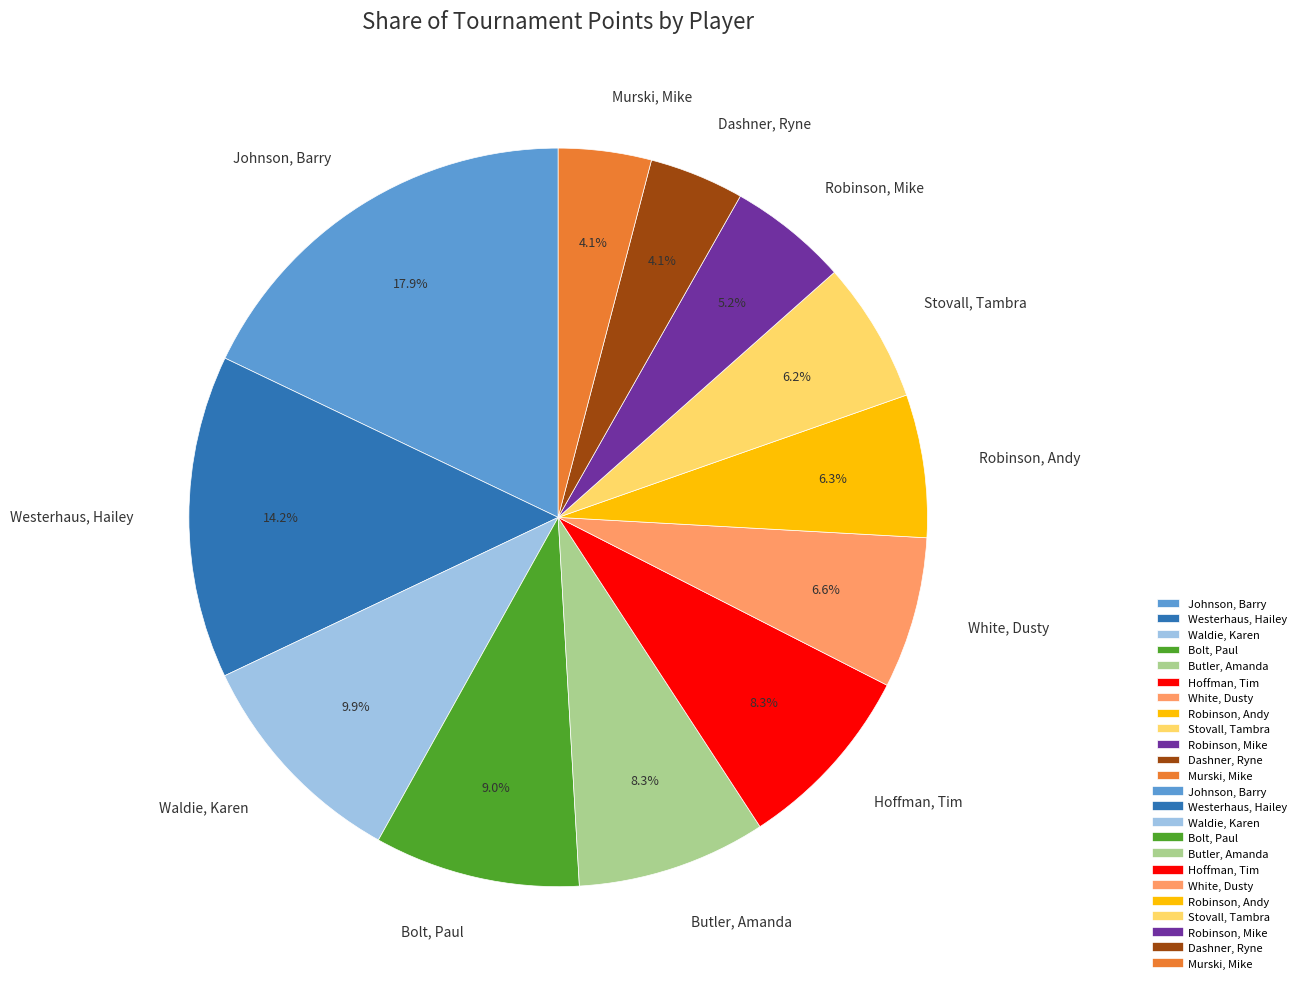

What percentage is the Butler, Amanda slice, to the nearest percent?

8%